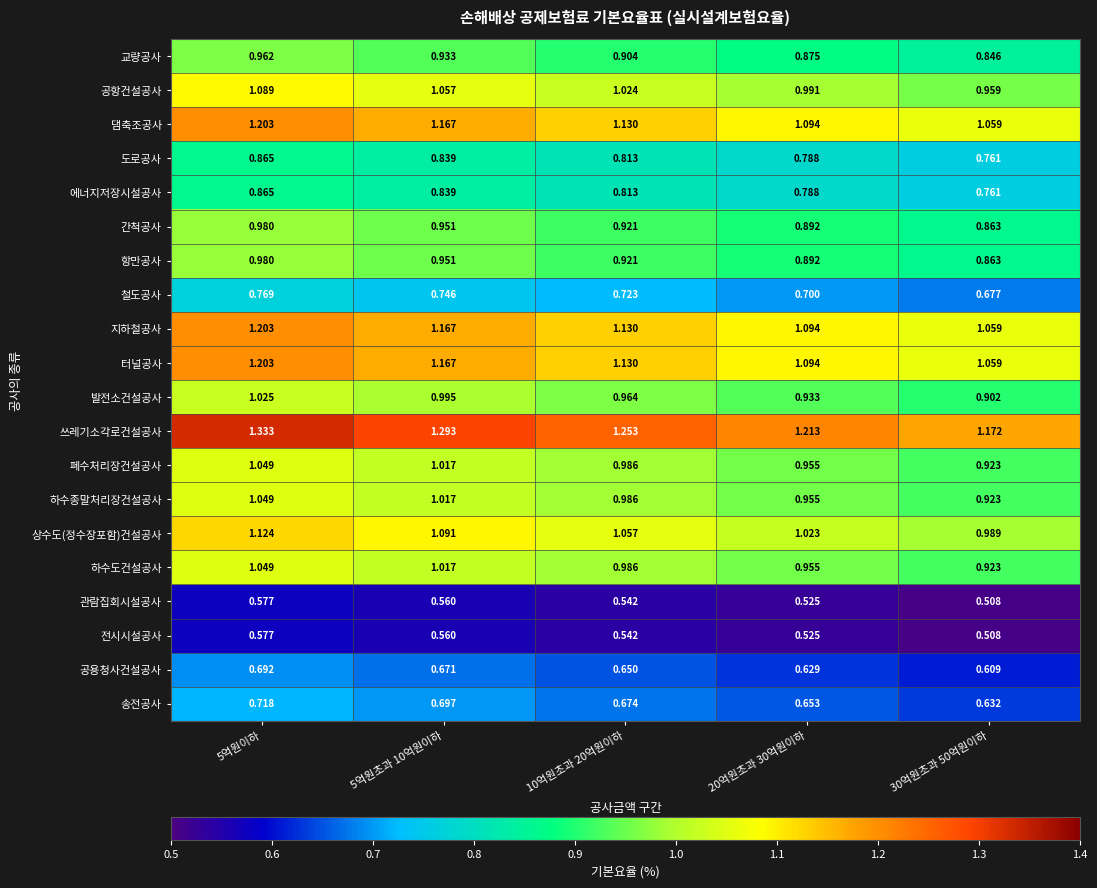

Which series changed the most between 5억원이하 and 30억원초과 50억원이하?

쓰레기소각로건설공사